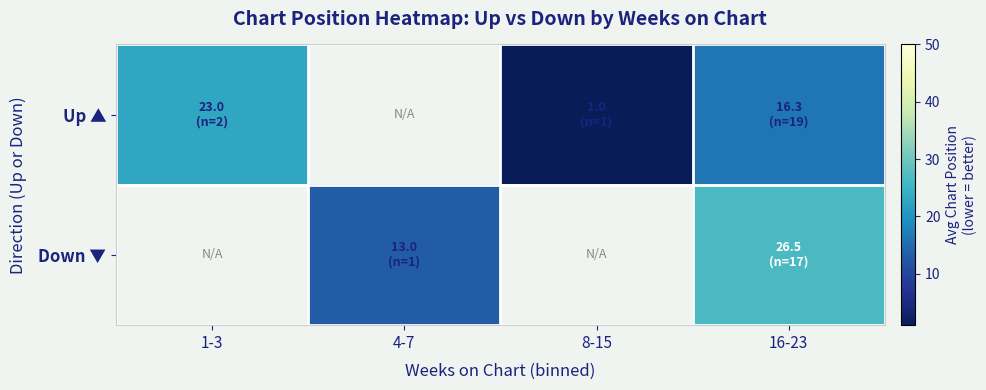

What is the minimum value shown in the chart?

1.0